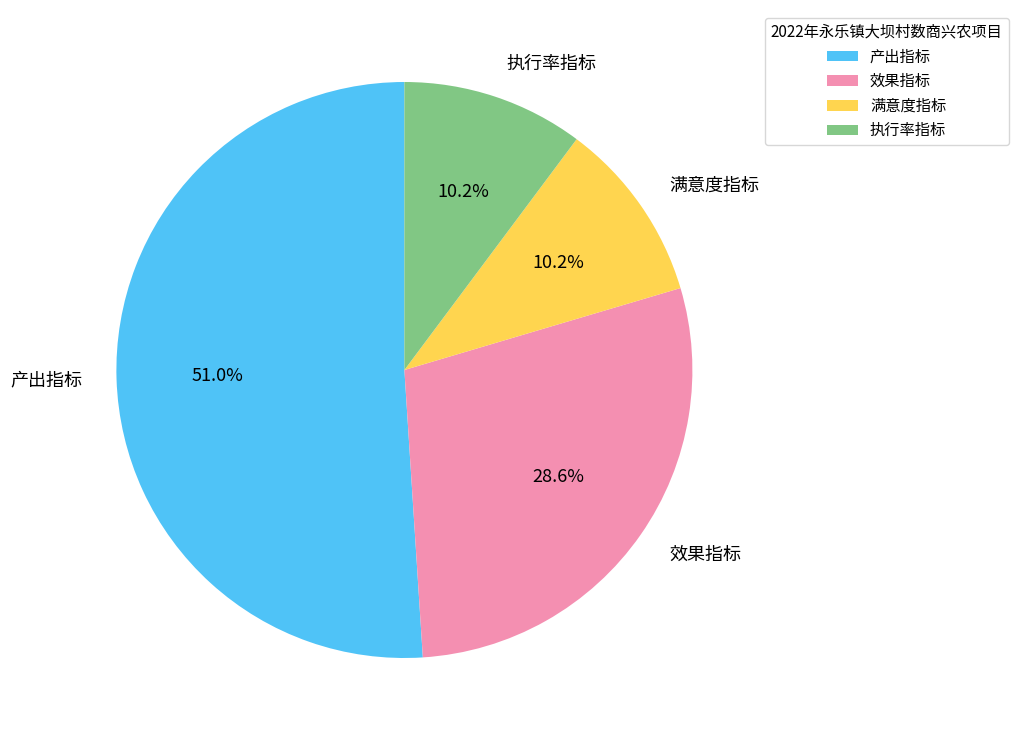

How much of the chart is everything except 产出指标?

49.0%